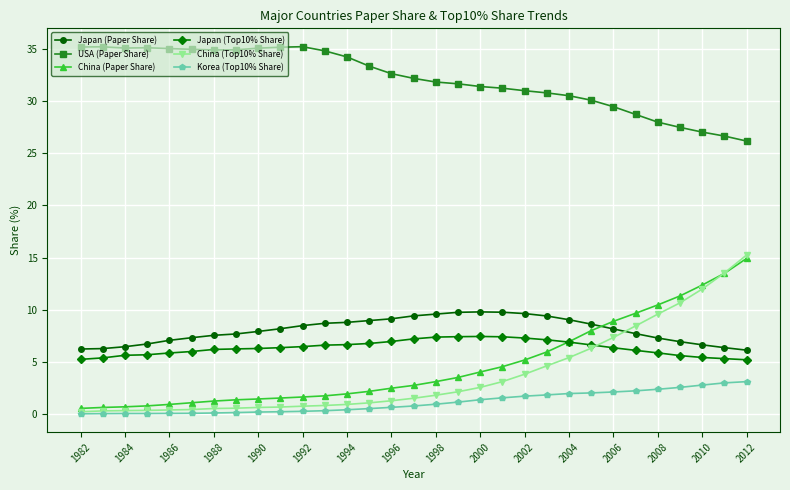

What is the highest value of the Korea (Top10% Share) series?

3.1